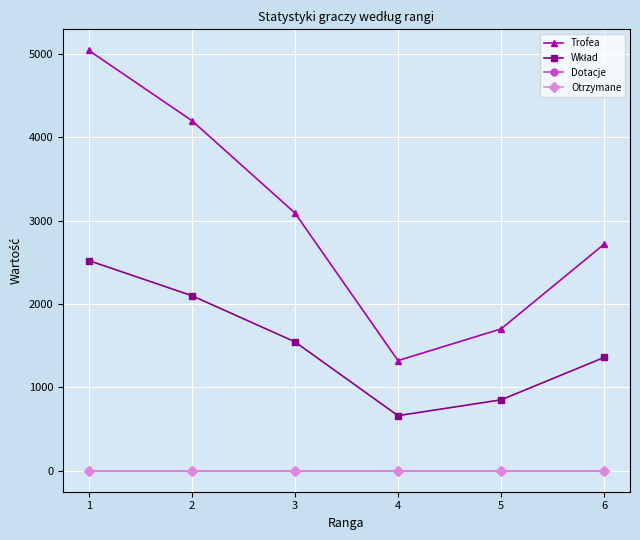

The value of Dotacje at 1 is 0. True or false?

True